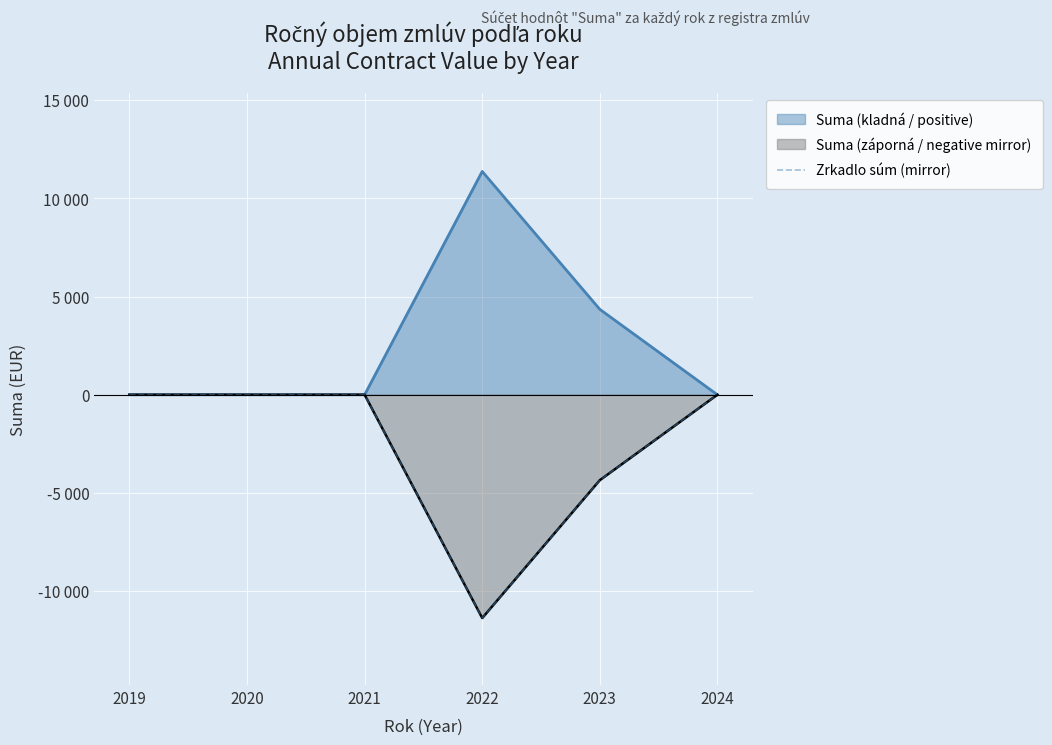

What is the sum of the values at 2021 and 2022?

-11367.5